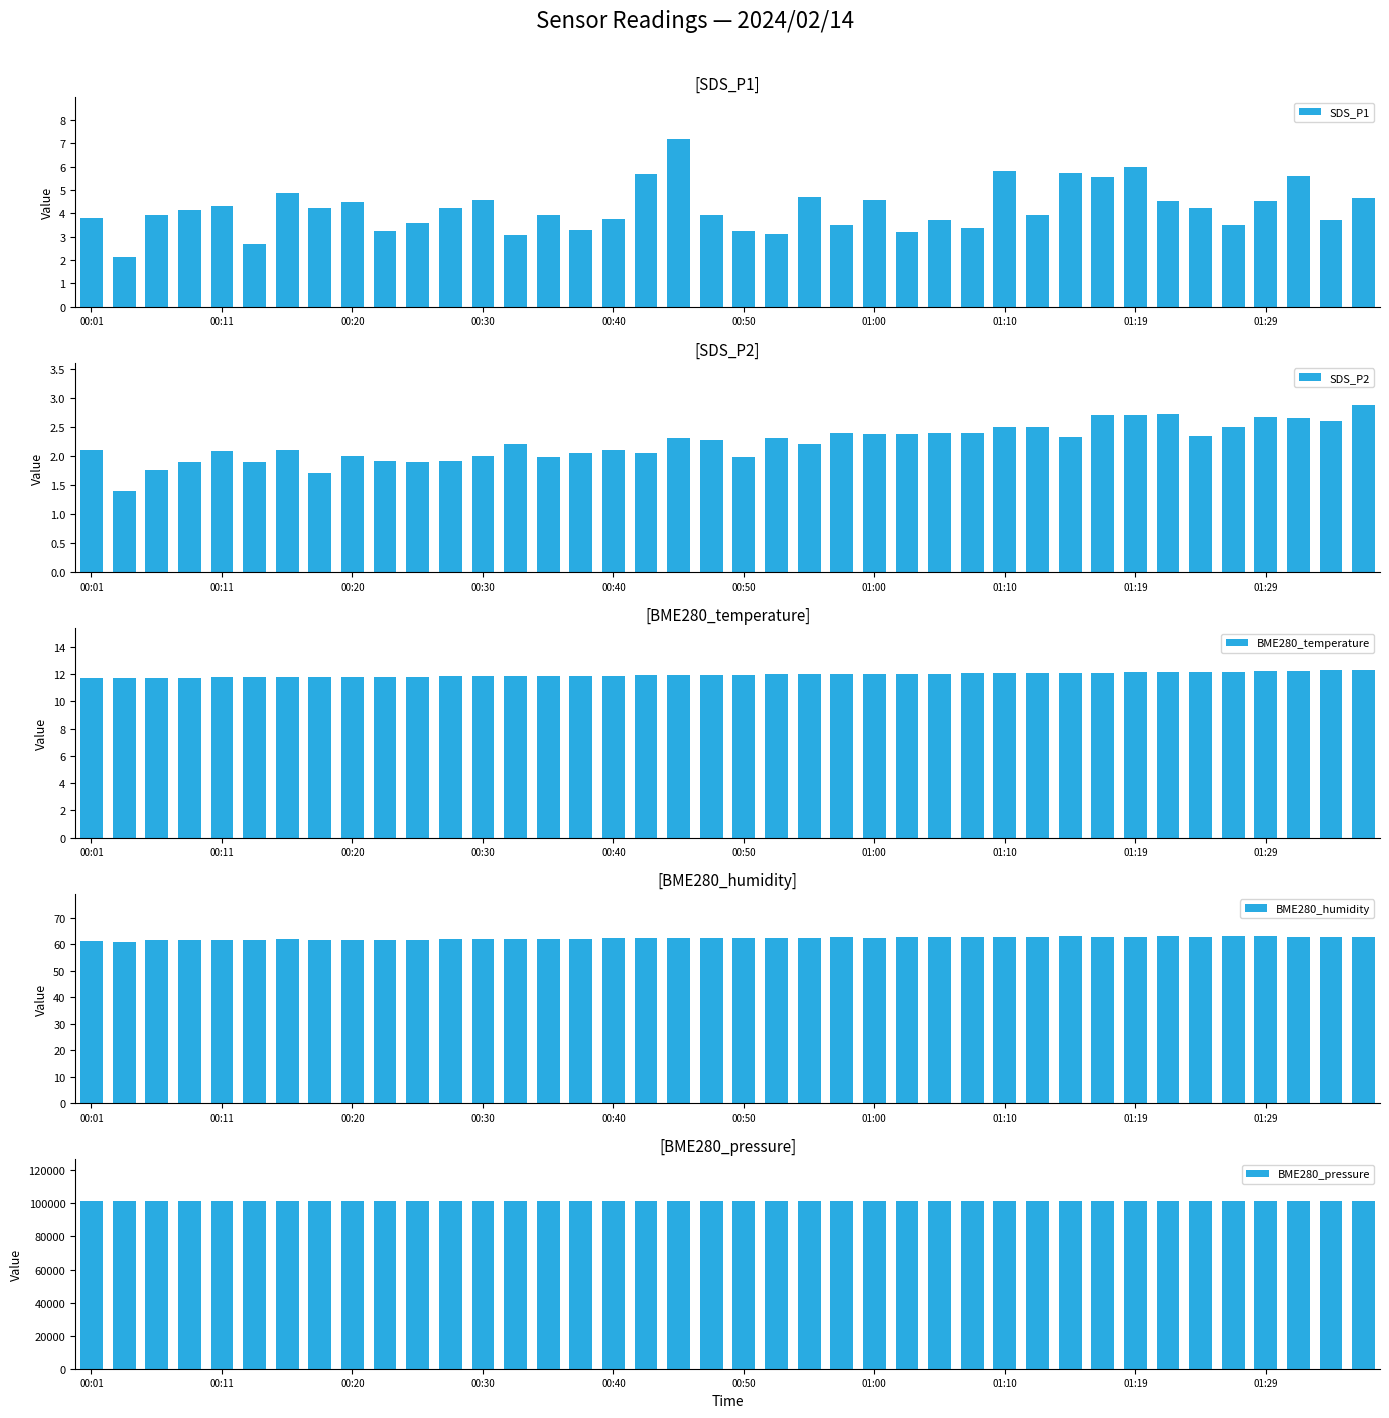

What is the difference between the maximum and minimum values in the BME280_humidity series?

2.2